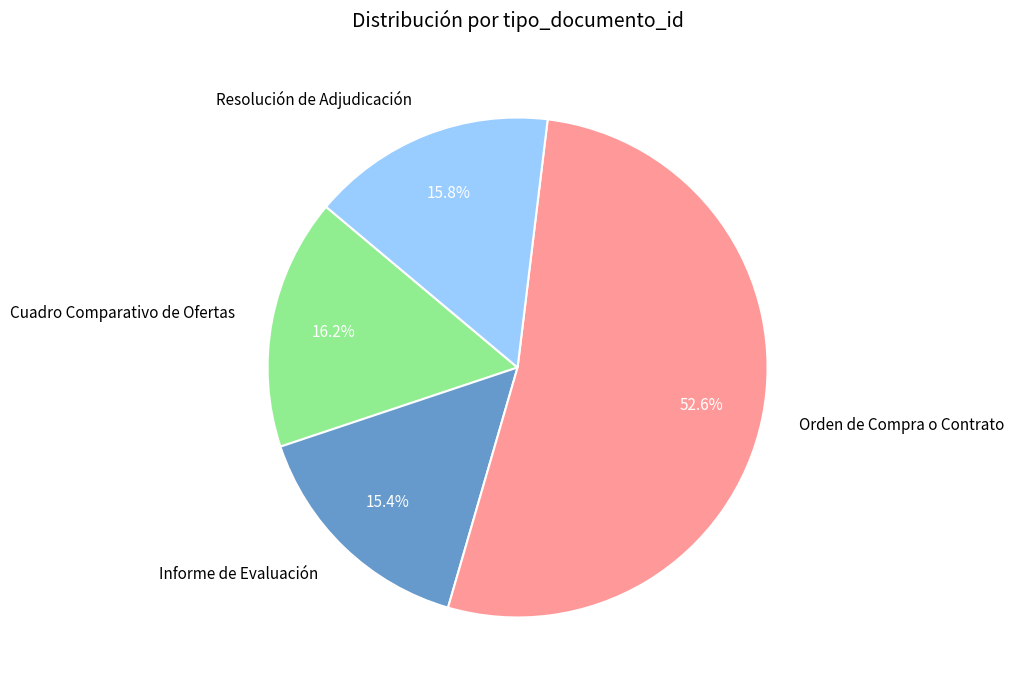

Which category has the biggest portion of the pie?

Orden de Compra o Contrato